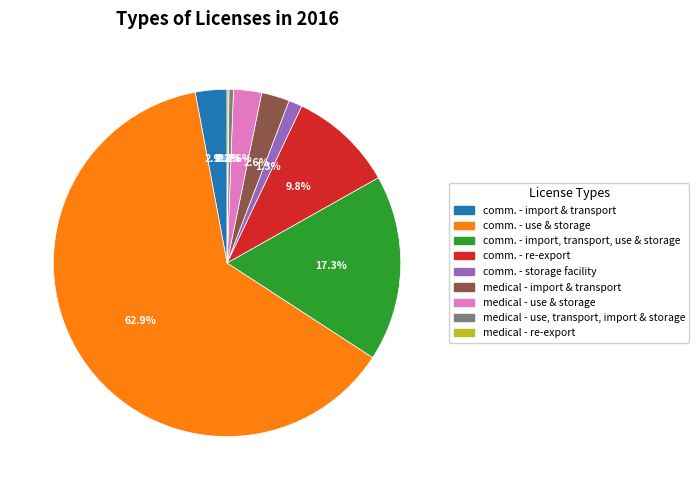

Is there any slice that represents more than half of the pie?

Yes